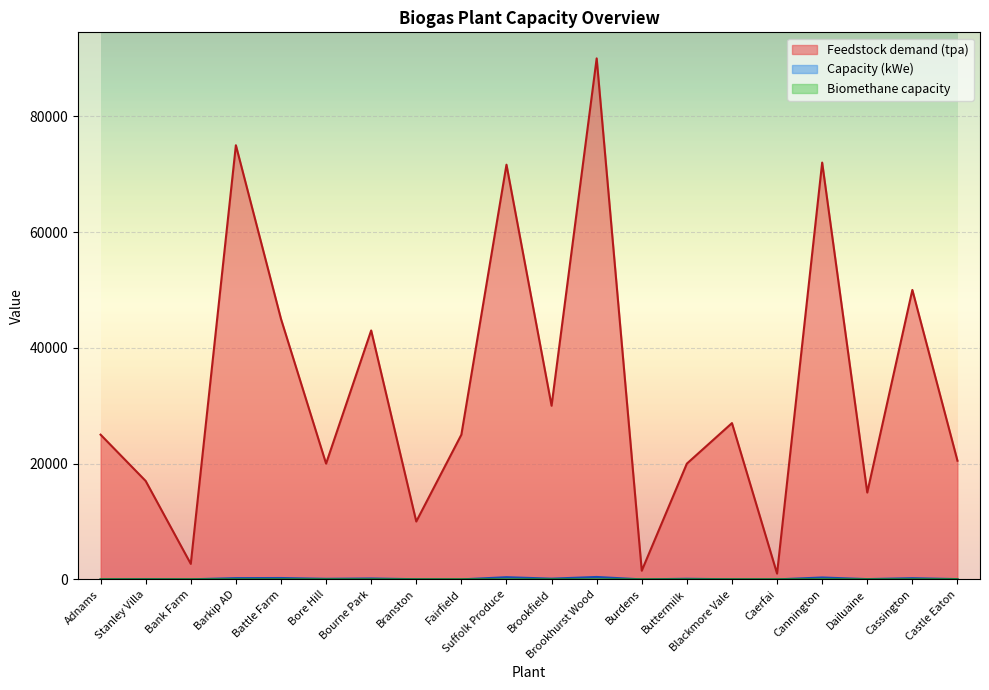

How many lines are shown in the chart?

3